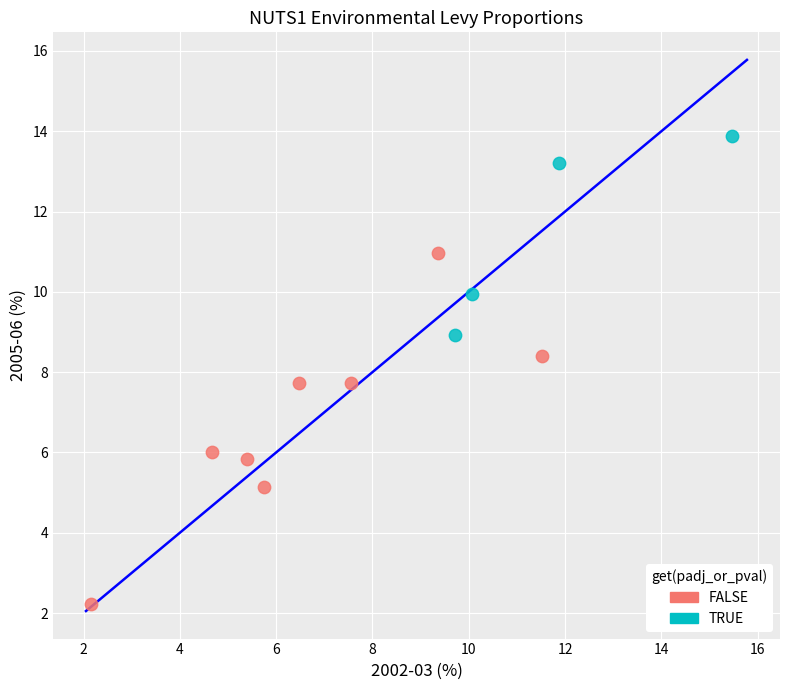

Which series contains the lowest Y value?

FALSE